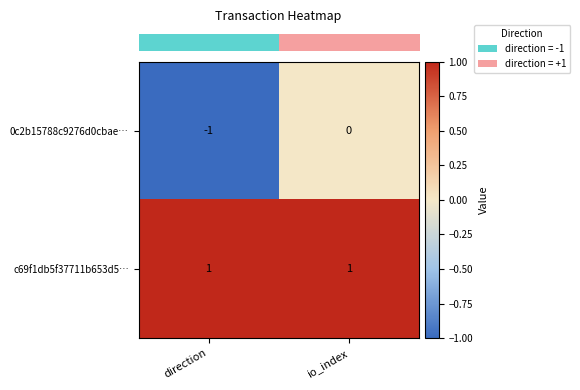

How many data points in 0c2b15788c9276d0cbae… are less than 0?

1